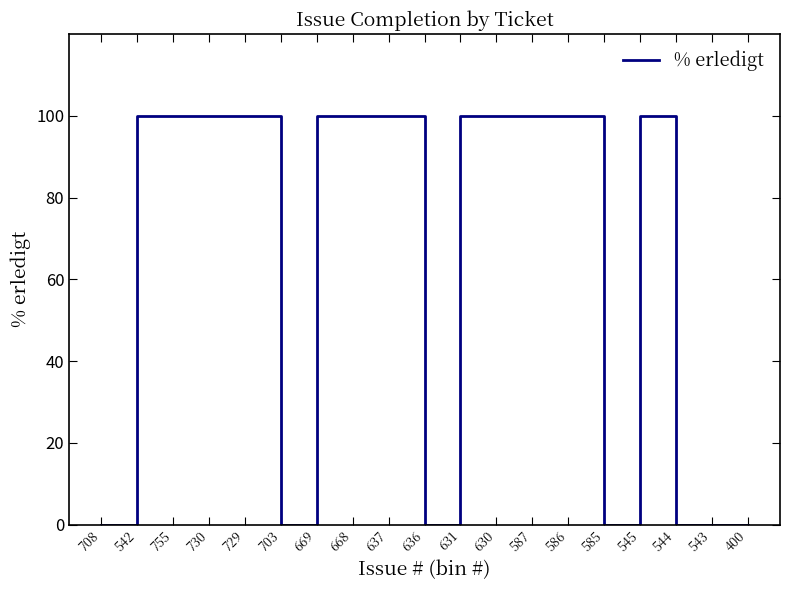

True or false: the data shows 178 at 587.

False